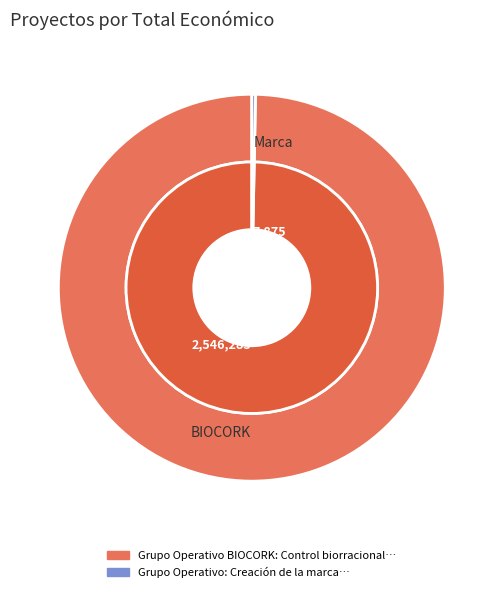

Is it true that Grupo Operativo Marca is 0% of the pie?

True